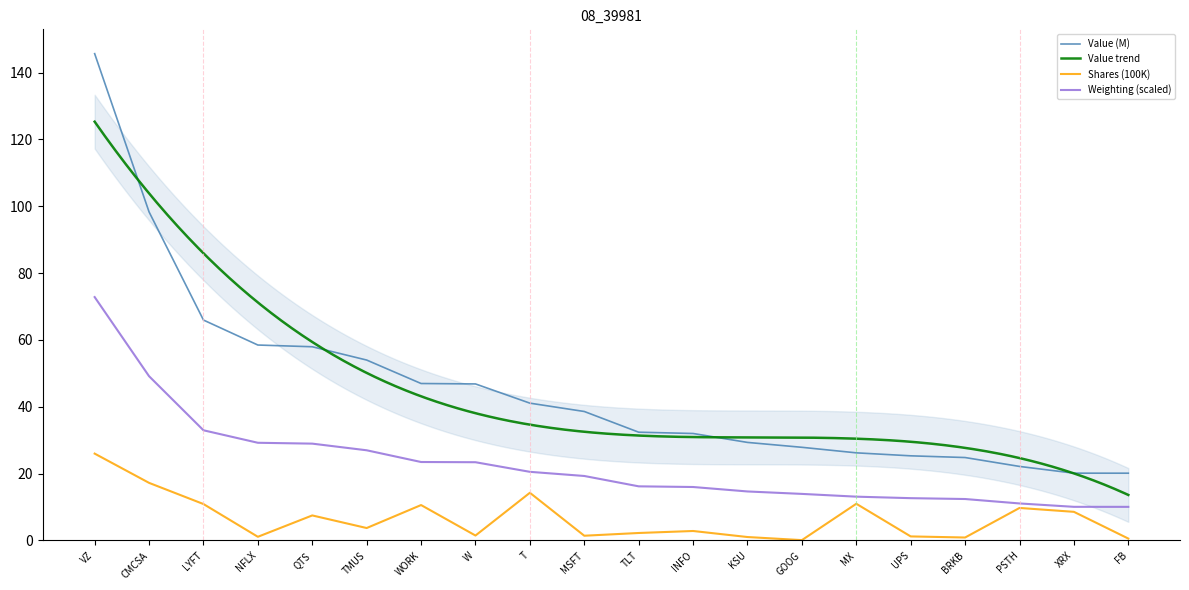

Is the value of Weighting (scaled) at PSTH greater than the value of Shares (100K) at UPS?

Yes